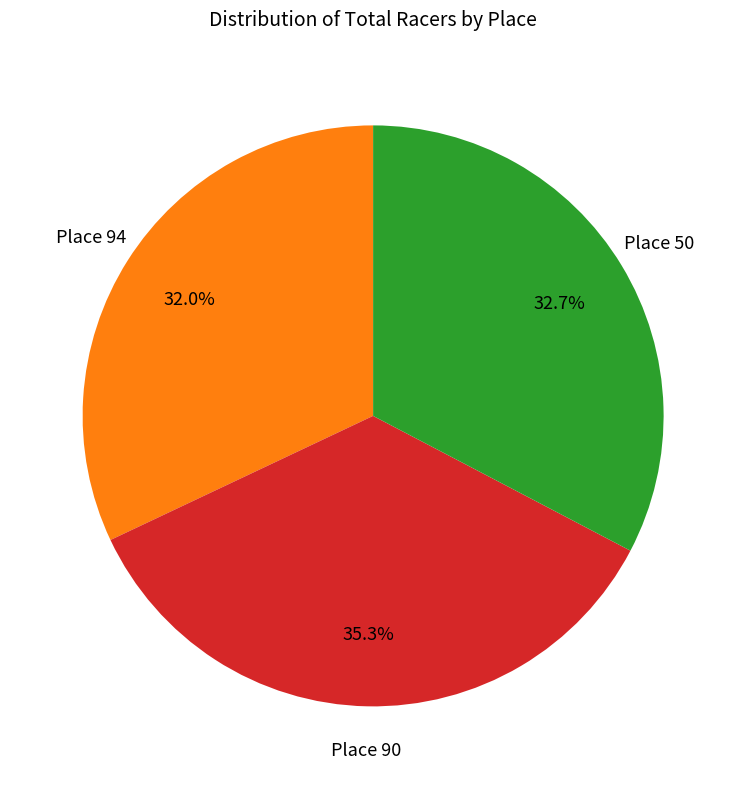

Is there a majority slice in this chart?

No